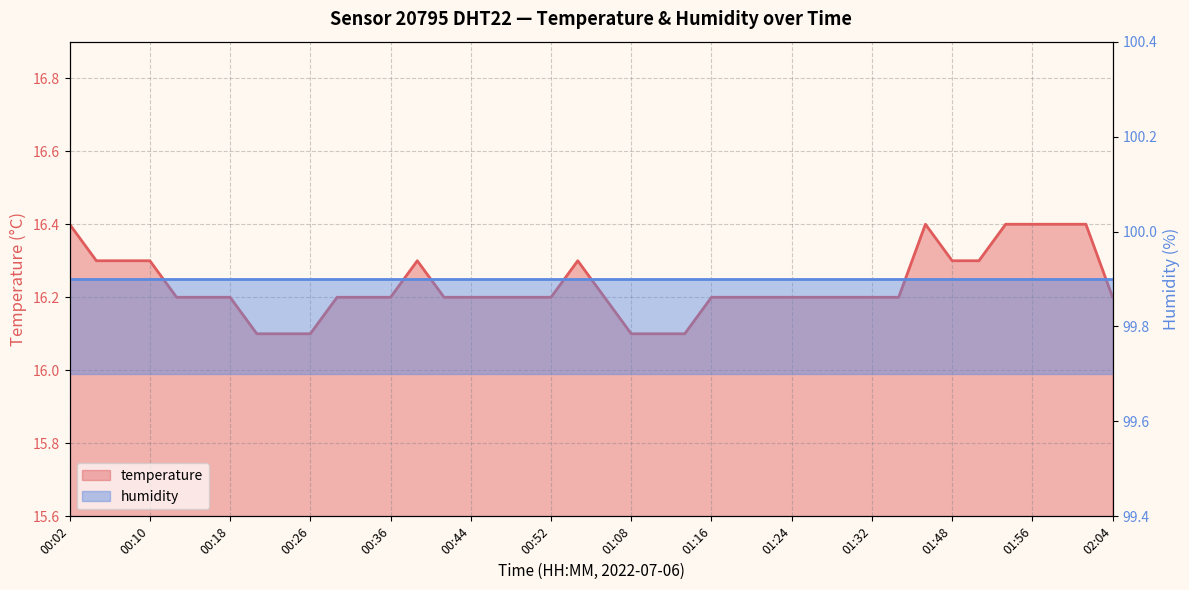

Reading left to right, what are all the values shown in this chart?

00:02=16.4	00:05=16.3	00:07=16.3	00:10=16.3	00:13=16.2	00:15=16.2	00:18=16.2	00:21=16.1	00:23=16.1	00:26=16.1	00:29=16.2	00:31=16.2	00:36=16.2	00:39=16.3	00:42=16.2	00:44=16.2	00:47=16.2	00:50=16.2	00:52=16.2	00:55=16.3	01:06=16.2	01:08=16.1	01:11=16.1	01:14=16.1	01:16=16.2	01:19=16.2	01:22=16.2	01:24=16.2	01:27=16.2	01:30=16.2	01:32=16.2	01:35=16.2	01:46=16.4	01:48=16.3	01:51=16.3	01:54=16.4	01:56=16.4	01:59=16.4	02:02=16.4	02:04=16.2